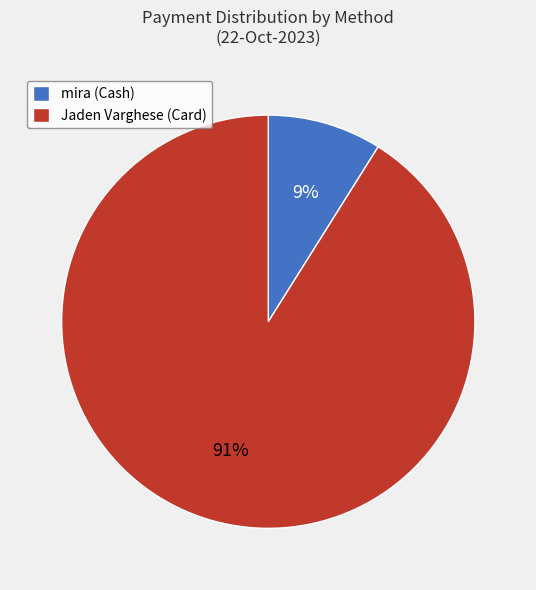

To the nearest percent, what is the average slice percentage?

50%